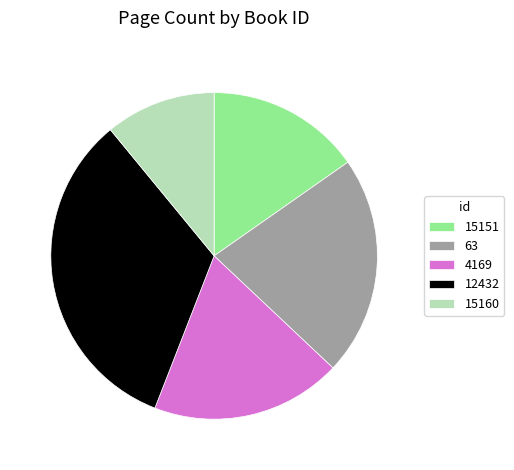

Count the number of slices in the pie.

5